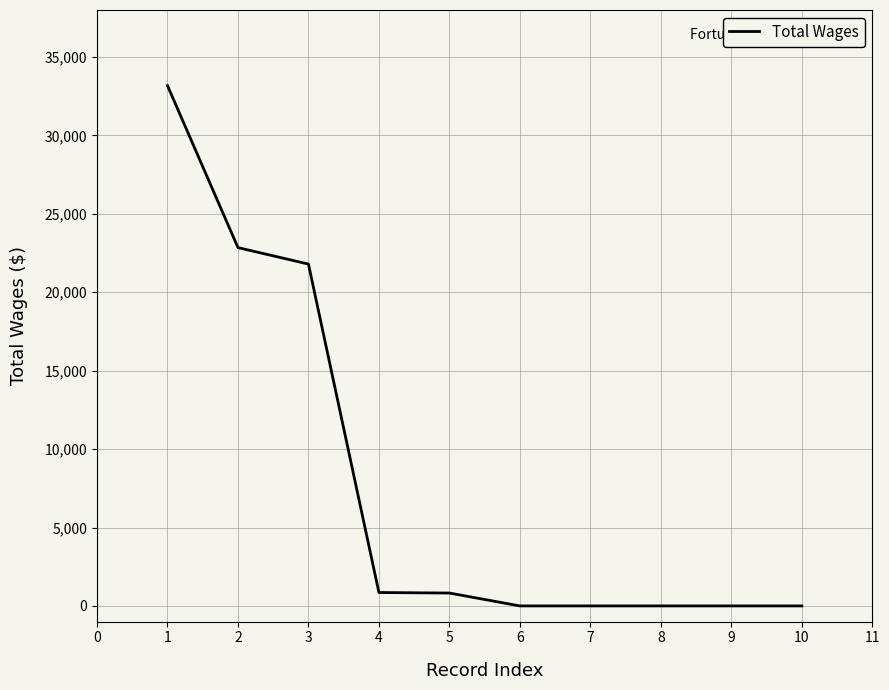

What is the maximum value shown in the chart?

33177